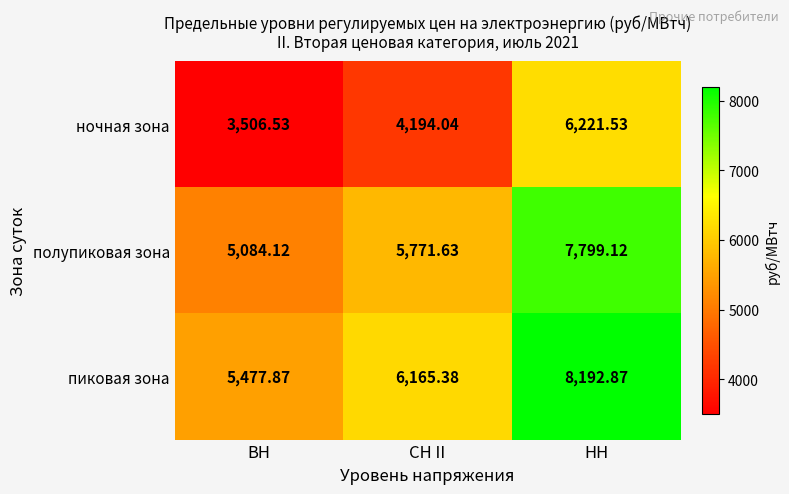

Which label corresponds to the smallest value in the chart?

ВН